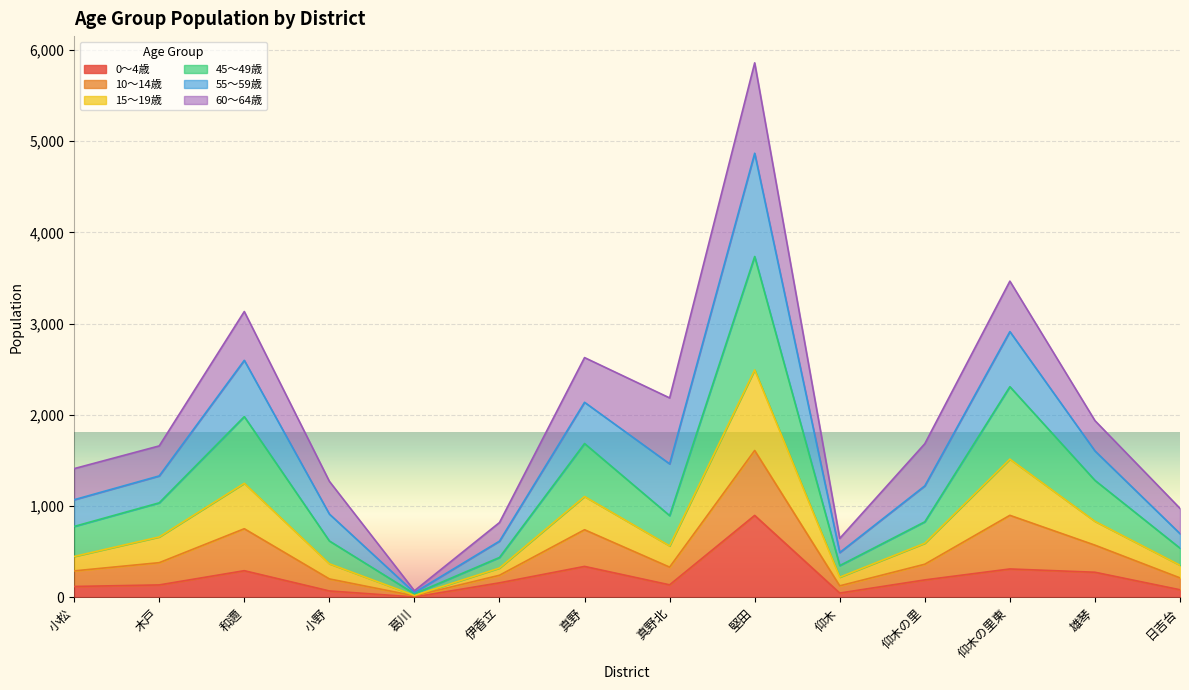

What are all the series names shown in the legend?

0〜4歳, 10〜14歳, 15〜19歳, 45〜49歳, 55〜59歳, 60〜64歳